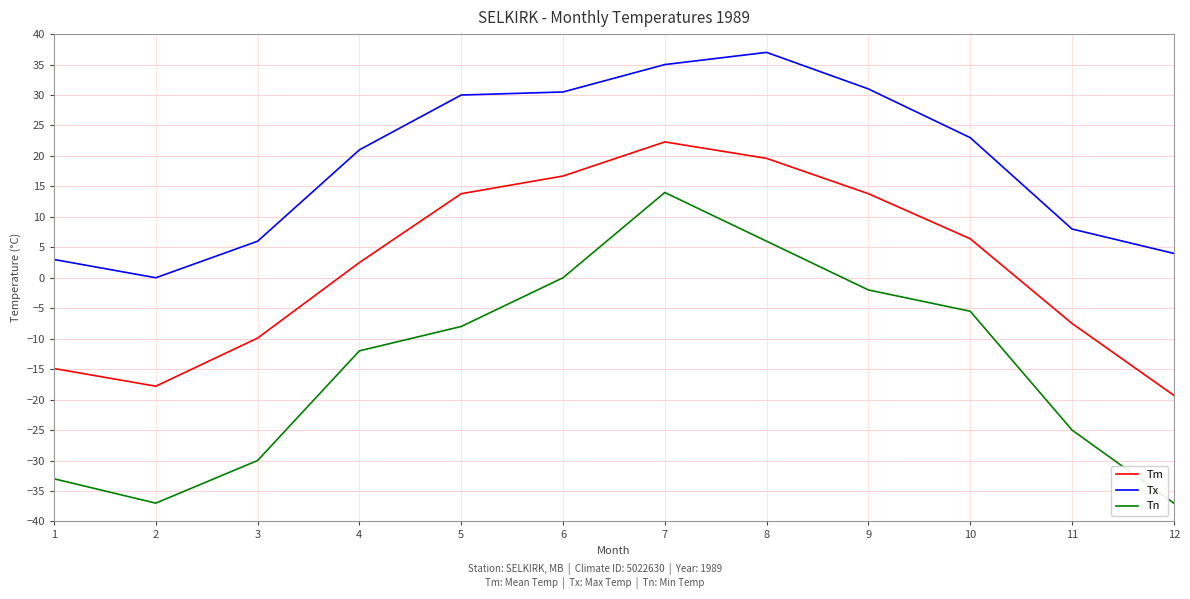

Reading left to right, what are all the values shown in this chart?

Tm: -14.9	-17.8	-9.9	2.5	13.8	16.7	22.3	19.6	13.8	6.4	-7.5	-19.3
Tx: 3.0	0.0	6.0	21.0	30.0	30.5	35.0	37.0	31.0	23.0	8.0	4.0
Tn: -33.0	-37.0	-30.0	-12.0	-8.0	0.0	14.0	6.0	-2.0	-5.5	-25.0	-37.0